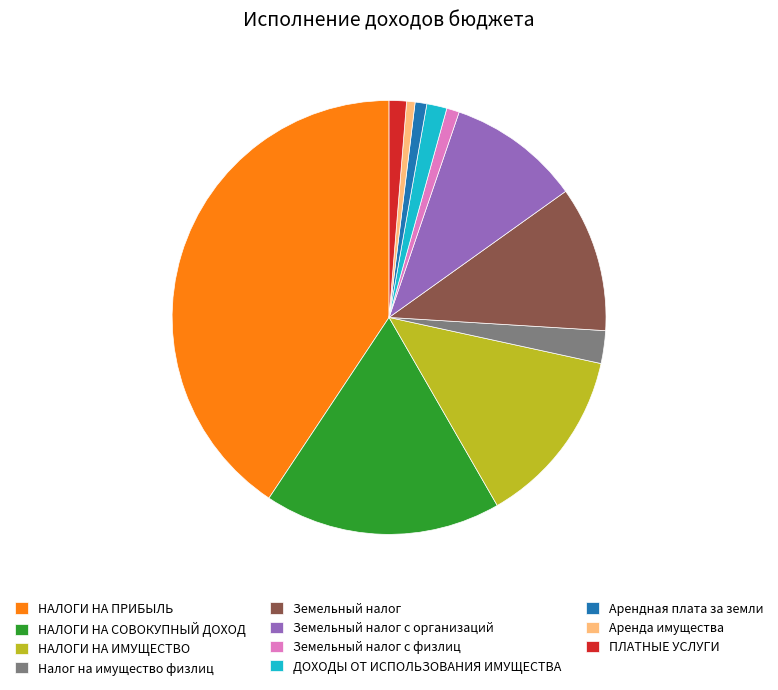

Approximately how many times larger is the value at НАЛОГИ НА ИМУЩЕСТВО compared to ДОХОДЫ ОТ ИСПОЛЬЗОВАНИЯ ИМУЩЕСТВА?

8.9